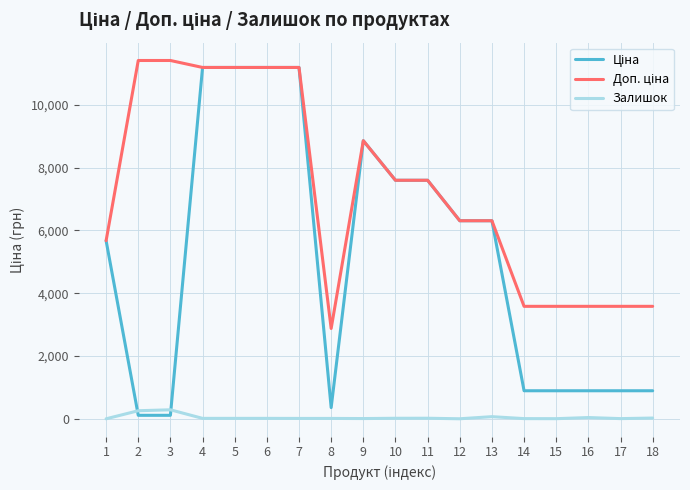

What is the maximum value for Залишок?

290.0